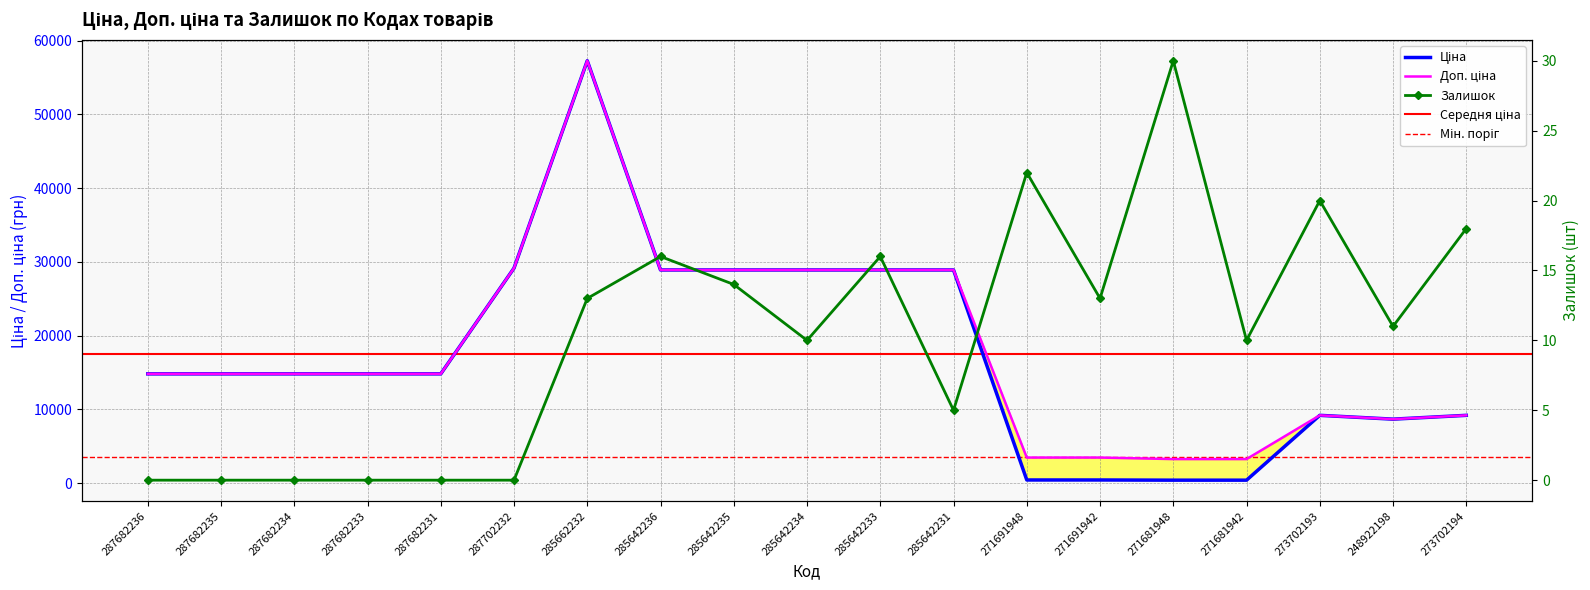

What is the total value across all series at 271691948?

3930.3